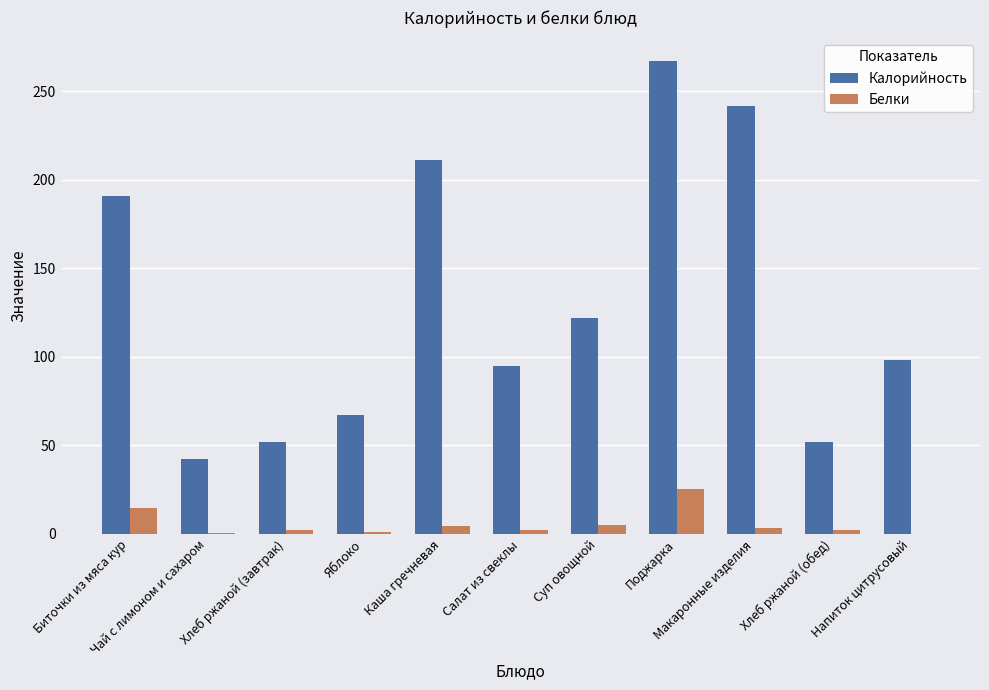

Which series has the largest total across all categories?

Калорийность